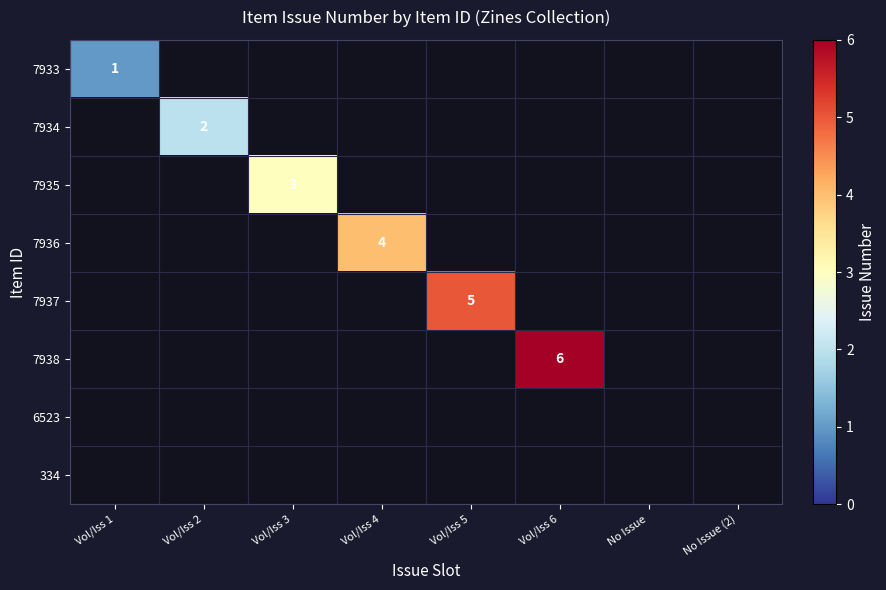

Rank the series at Vol/Iss 1 from highest to lowest value.

7933, 7934, 7935, 7936, 7937, 7938, 6523, 334